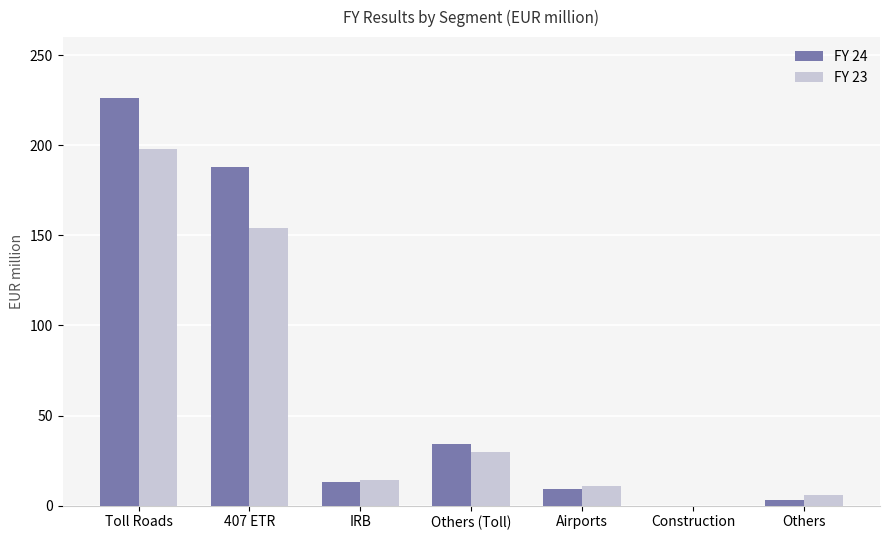

True or false: FY 23 has a value of 270 at 407 ETR.

False